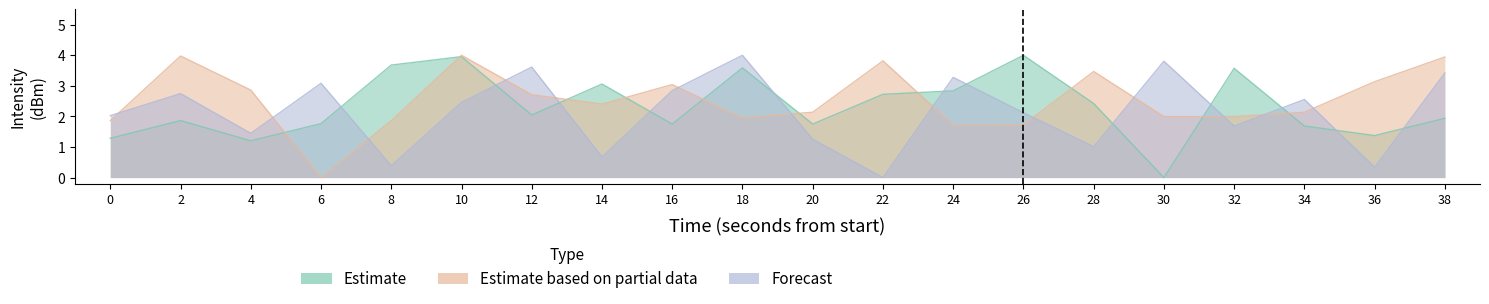

After their last crossing, which series has the higher values: Forecast or Estimate?

Forecast